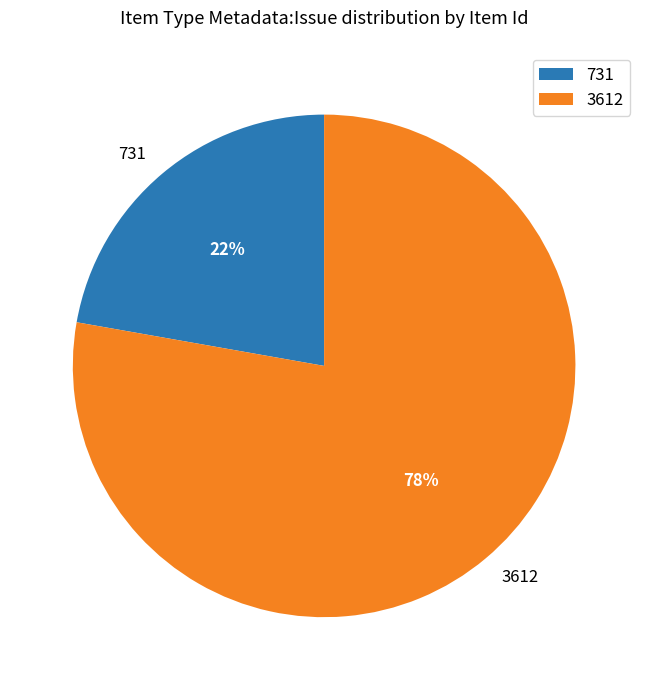

Is the sum of 731 and 3612 greater than half?

Yes